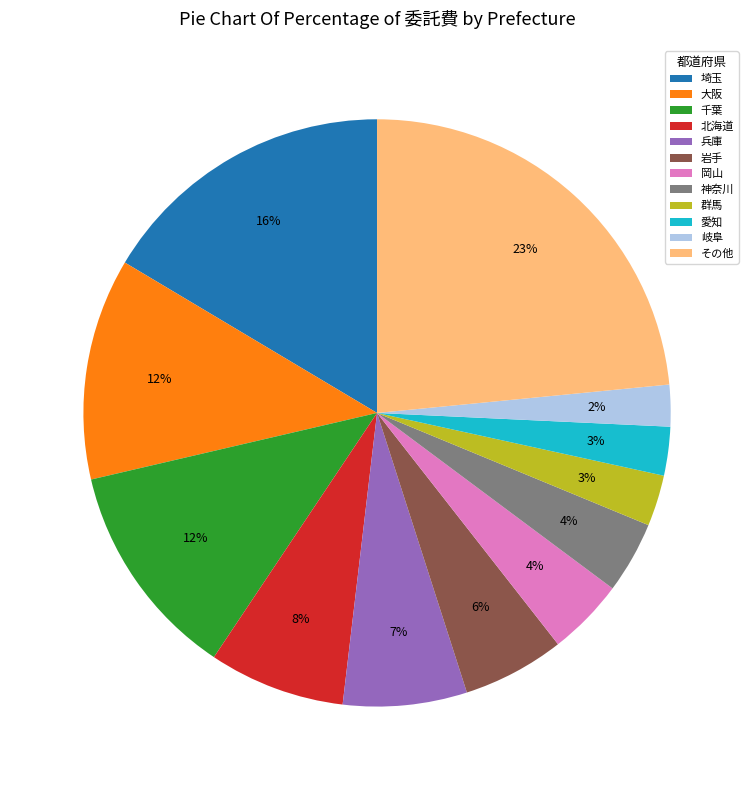

Which category has the biggest portion of the pie?

その他